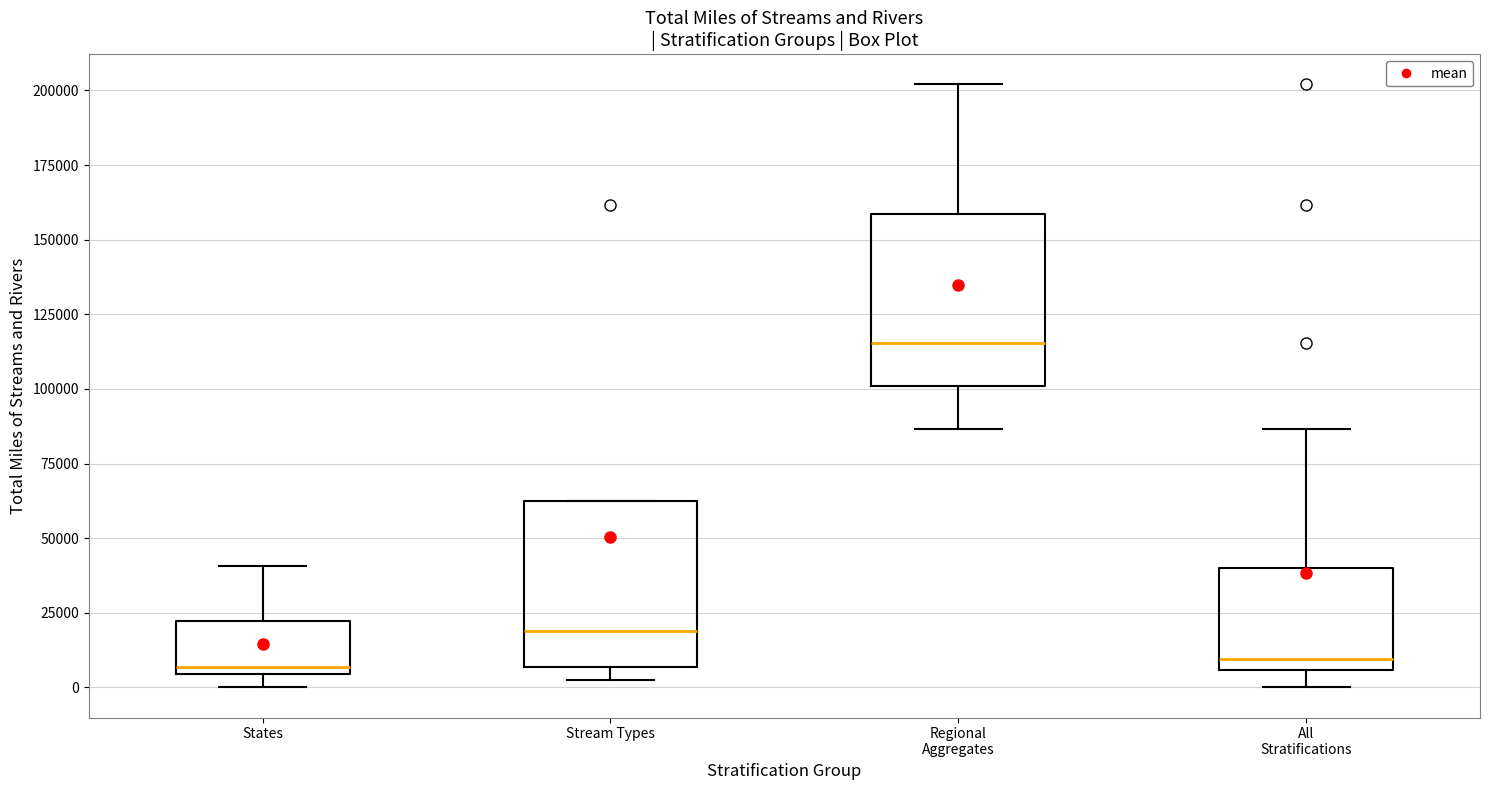

Reading left to right, transcribe this box plot: for each box, give where its median line is, the range the box spans, and where its two whiskers end, as read against the y-axis. The values are not printed on the chart, so give them approximately, as read against the axis.

States: median 5000 (just above the box's lower edge), box 5000 to 20000, whiskers 0 to 40000
Stream Types: median 20000, box 5000 to 60000, whiskers 5000 (just below the box's lower edge) to 60000
Regional Aggregates: median 115000, box 100000 to 160000, whiskers 85000 to 200000
All Stratifications: median 10000, box 5000 to 40000, whiskers 0 to 85000